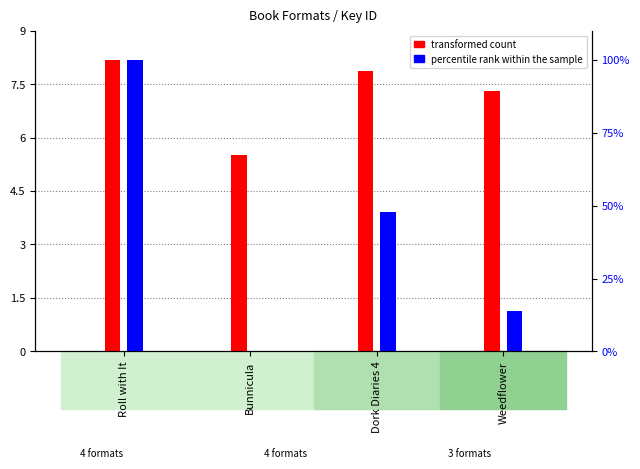

Reading right to left, transcribe all the data shown in this chart.

transformed count: 7.3	7.9	5.5	8.2
percentile rank within the sample: 1.1	3.9	0.0	8.2